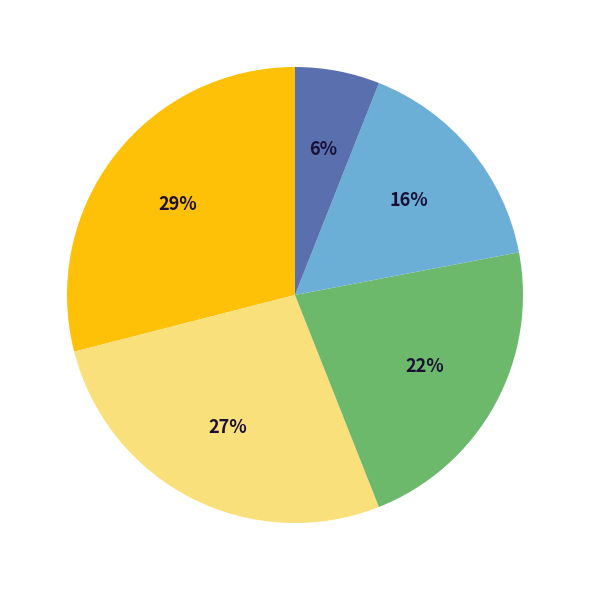

Is there any slice that represents more than half of the pie?

No